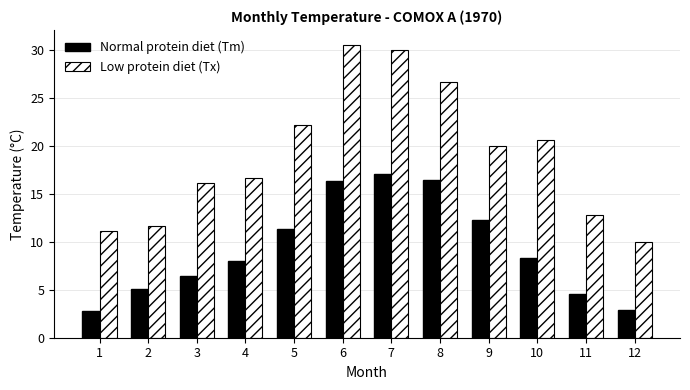

What is the total value across all series at 1?

13.9